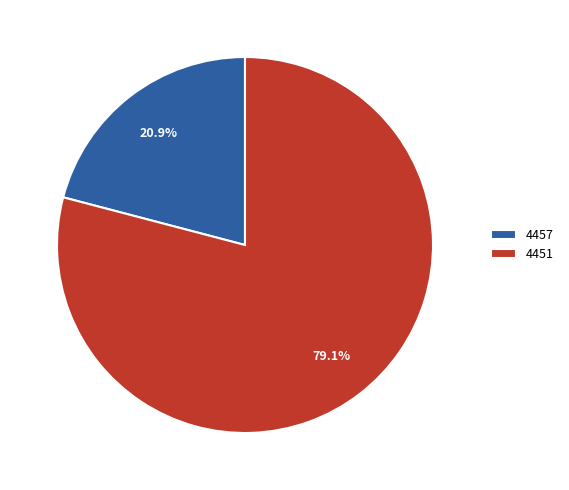

What percentage is NOT represented by 4457?

79.1%